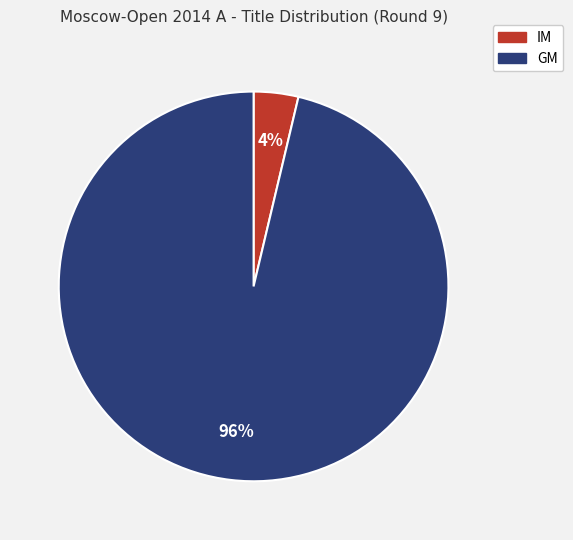

Count the number of slices in the pie.

2